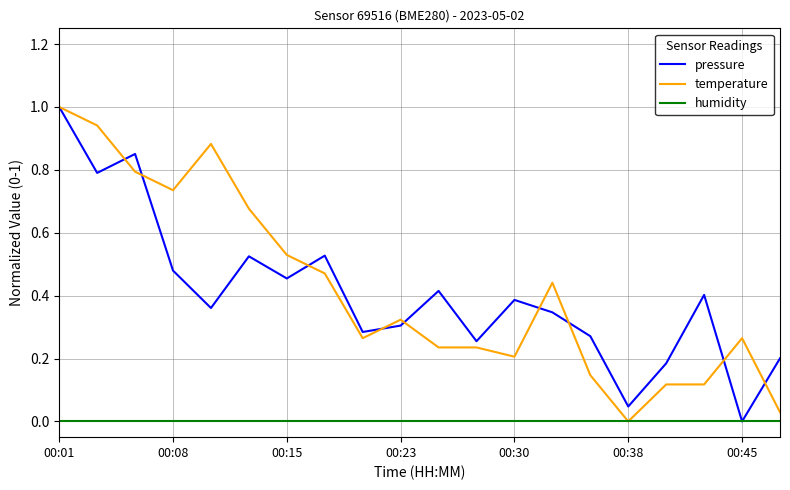

What is the greatest value displayed?

1.0